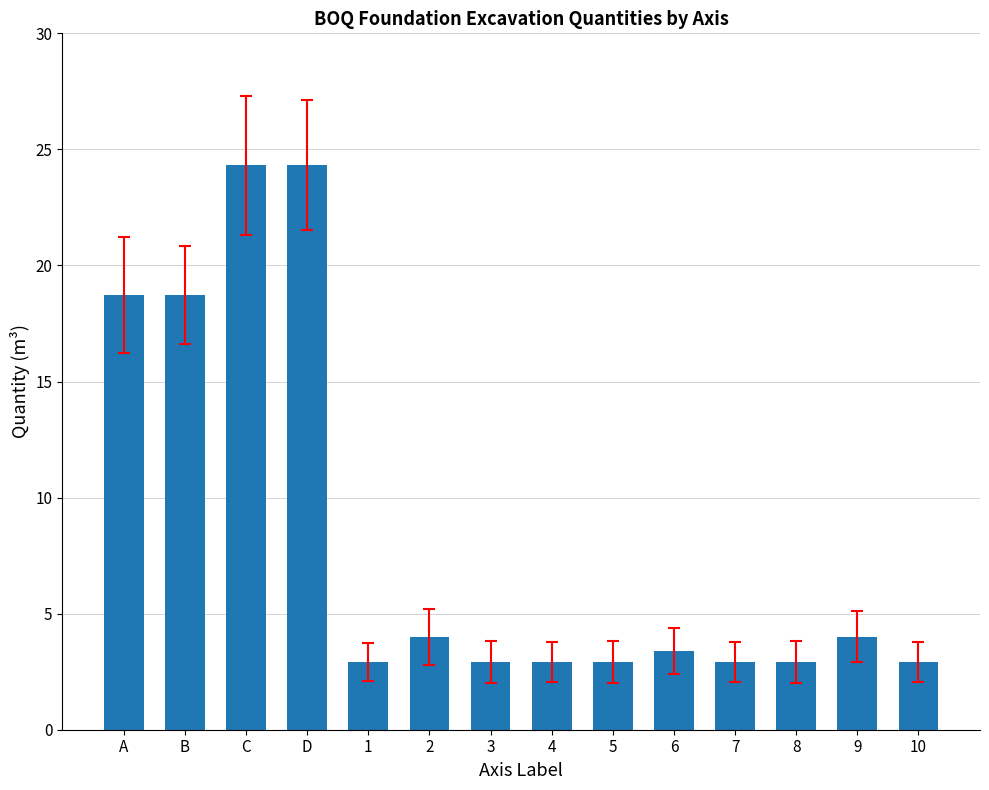

Reading left to right, what are all the values shown in this chart?

A=18.7	B=18.7	C=24.3	D=24.3	1=2.9	2=4.0	3=2.9	4=2.9	5=2.9	6=3.4	7=2.9	8=2.9	9=4.0	10=2.9